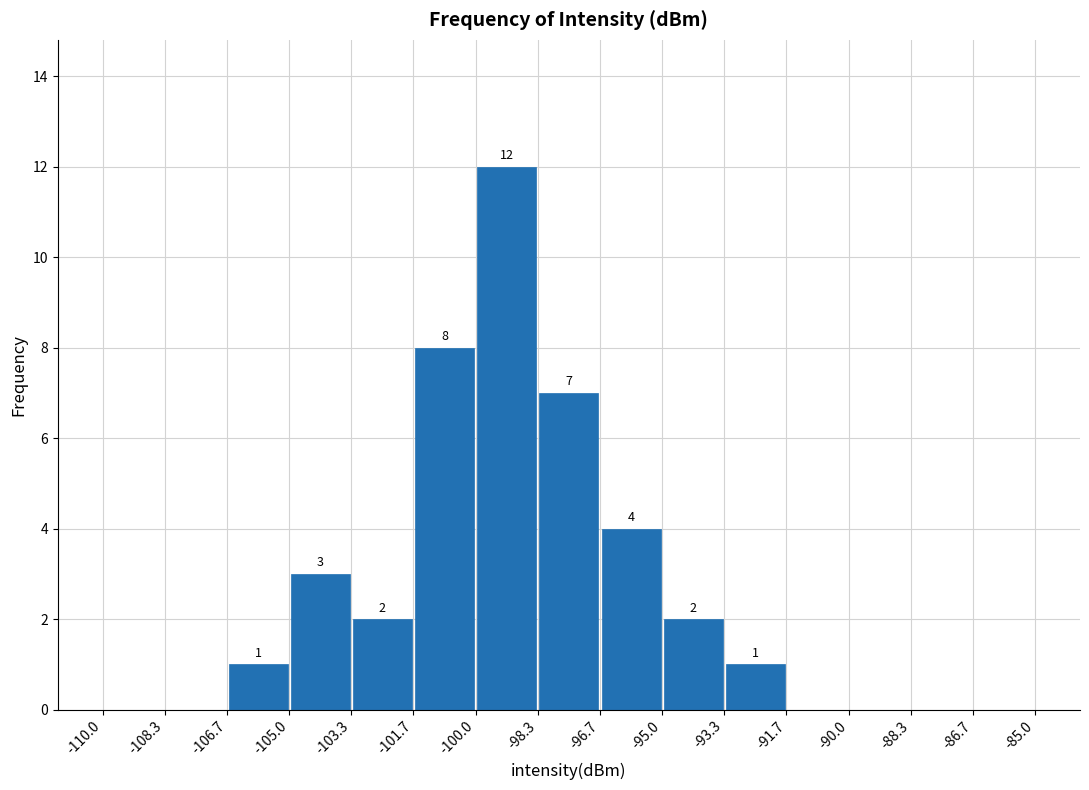

Over which range of the x-axis is the bar tallest?

-100.0 to -98.3